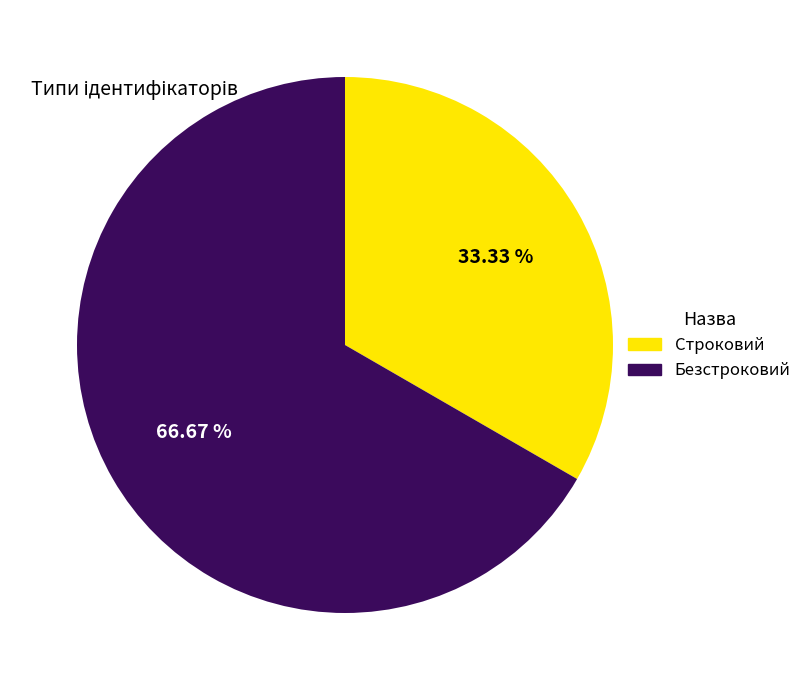

Does Строковий account for over 50% of the chart?

No